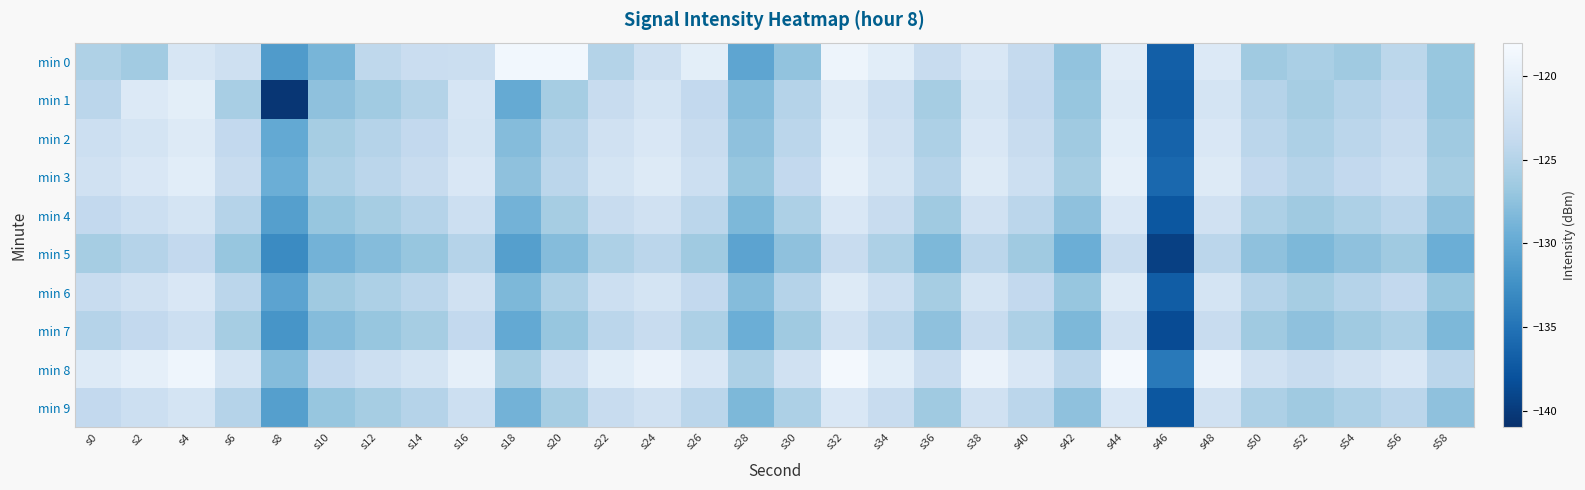

Which series has the largest total across all categories?

min 8